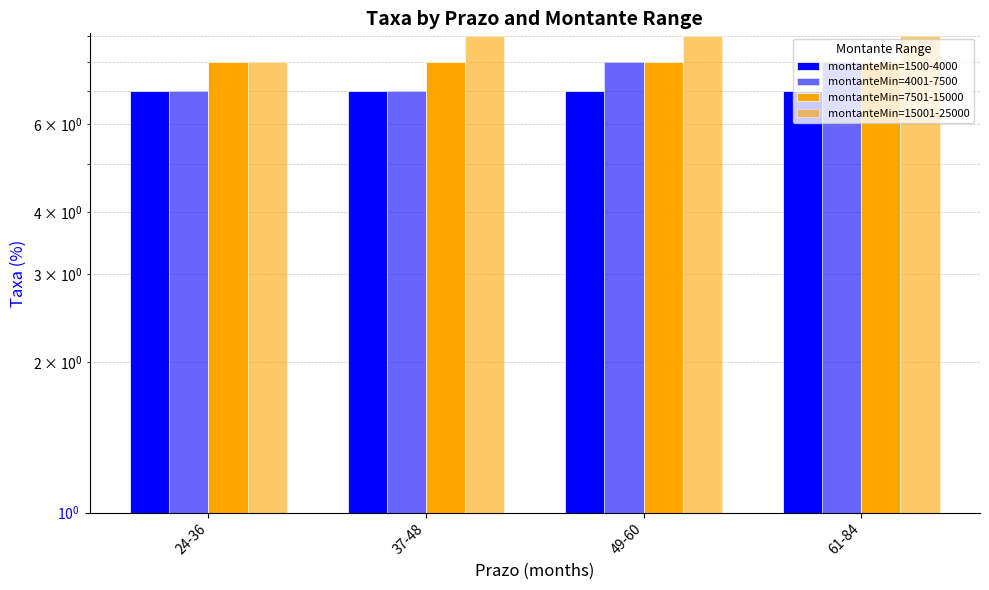

Reading left to right, list all the values displayed in this chart.

montanteMin=1500-4000: 24-36=7	37-48=7	49-60=7	61-84=7
montanteMin=4001-7500: 24-36=7	37-48=7	49-60=8	61-84=8
montanteMin=7501-15000: 24-36=8	37-48=8	49-60=8	61-84=8
montanteMin=15001-25000: 24-36=8	37-48=9	49-60=9	61-84=9